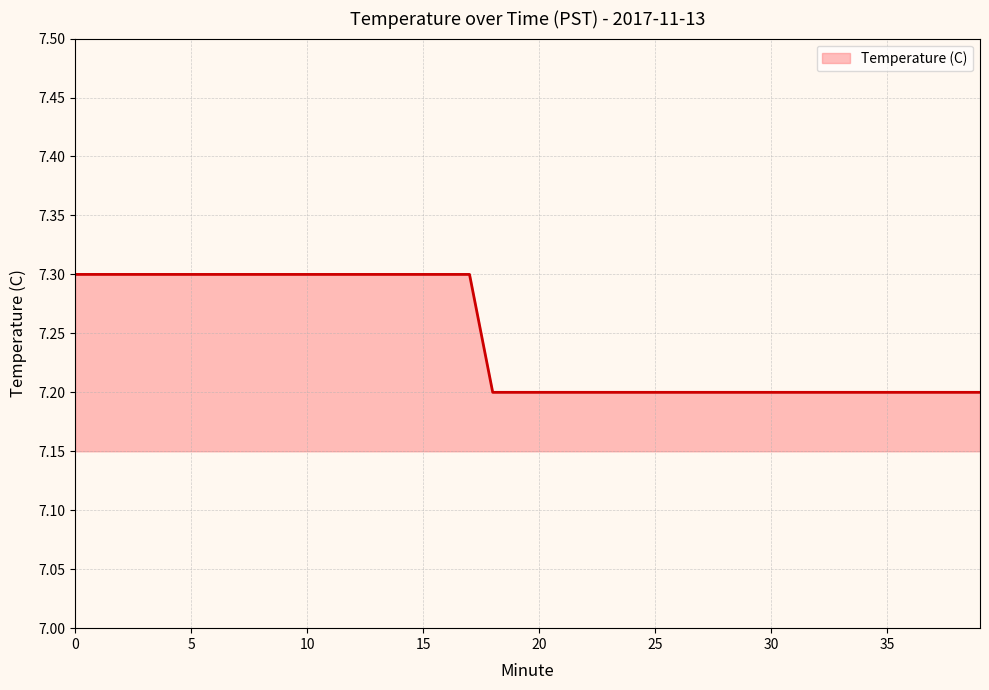

What is the greatest value displayed?

7.3